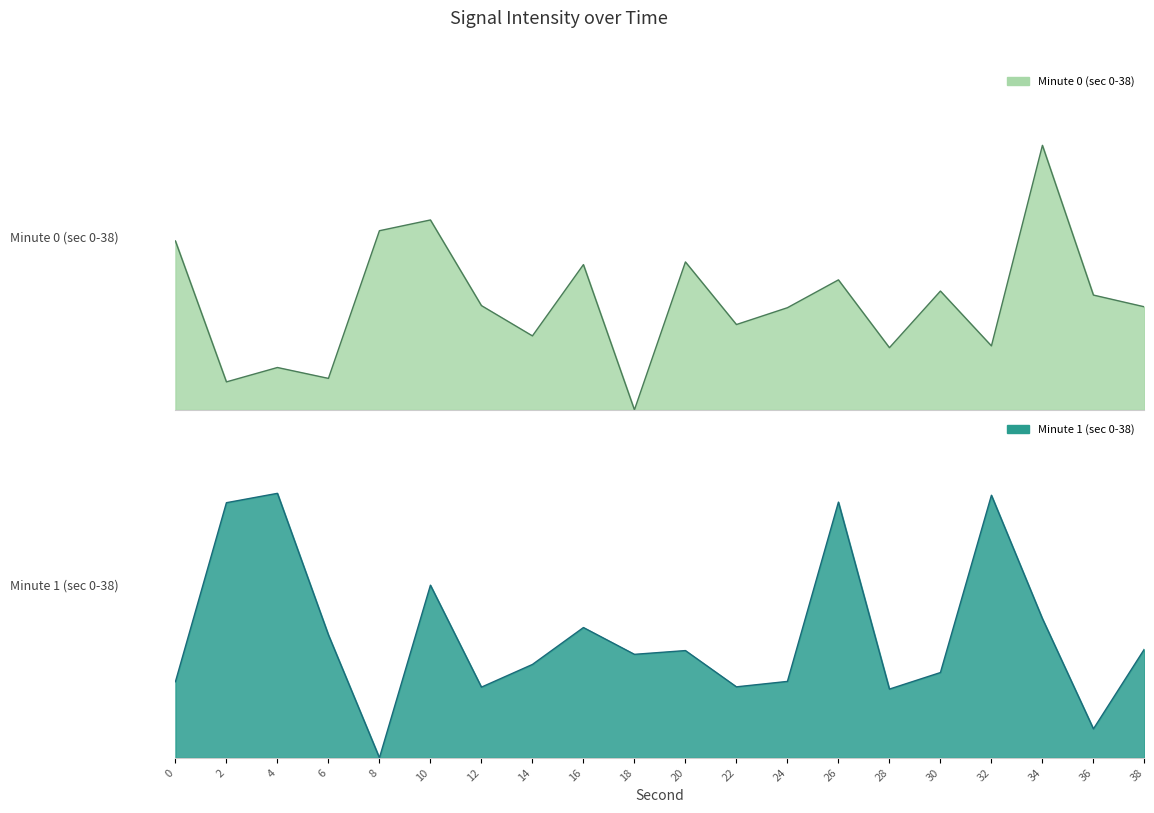

How many values in the Minute 0 (sec 0-38) line series exceed 3?

13